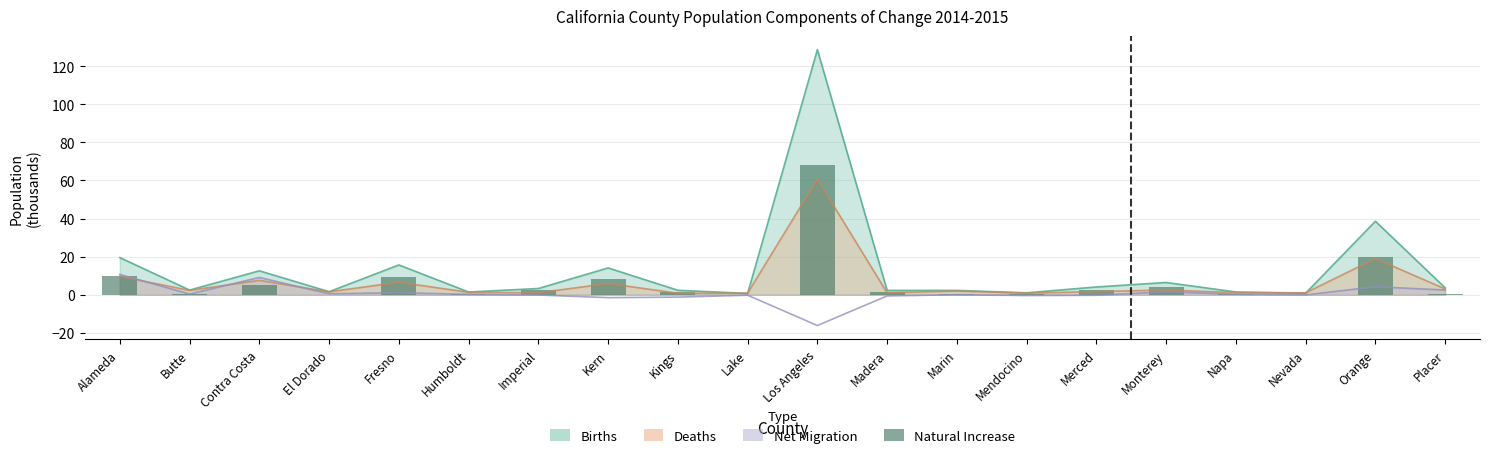

What is the difference between the values at Monterey and Nevada?

4.1